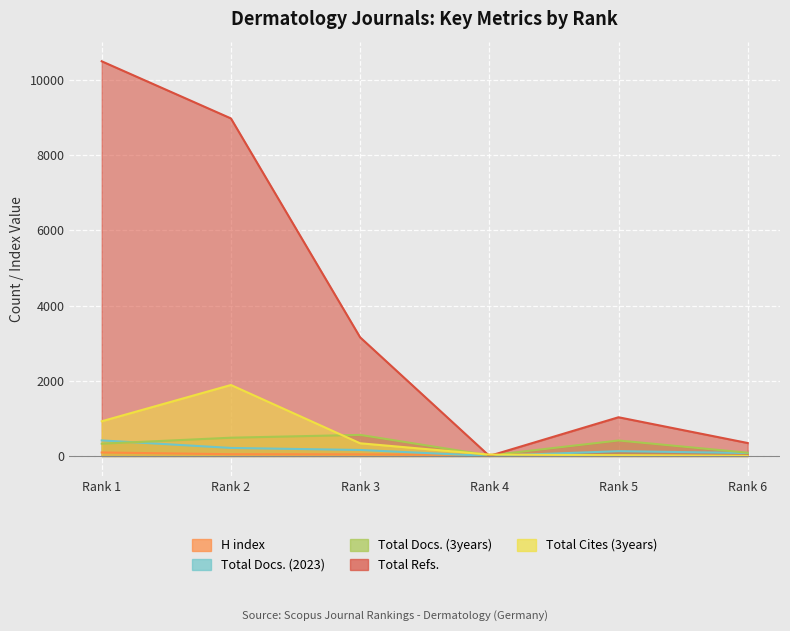

True or false: Total Docs. (3years) and H index intersect in this chart.

True